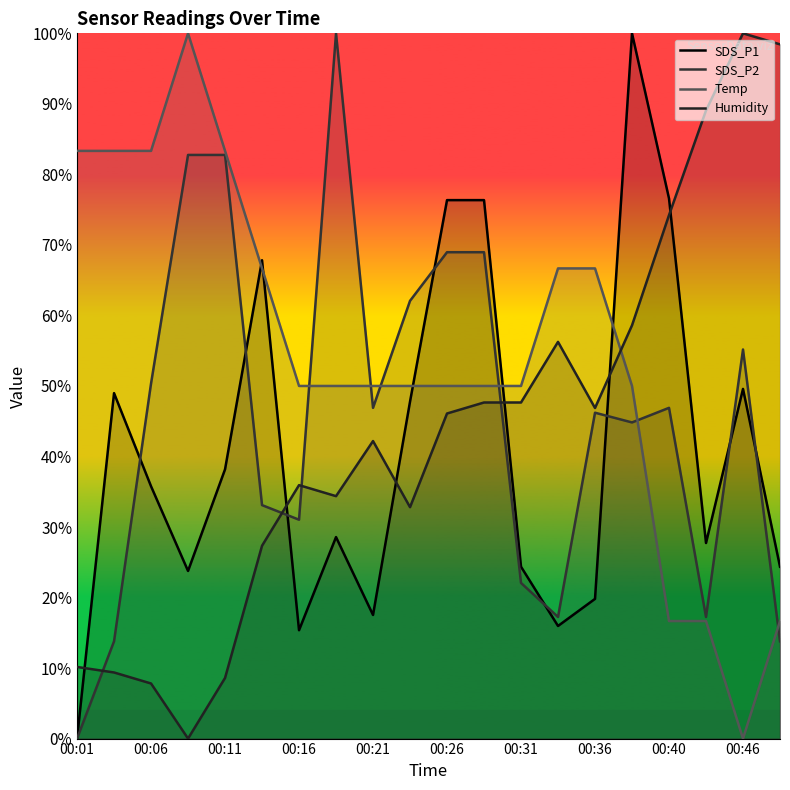

What is the total value across all series at 00:46?

204.8